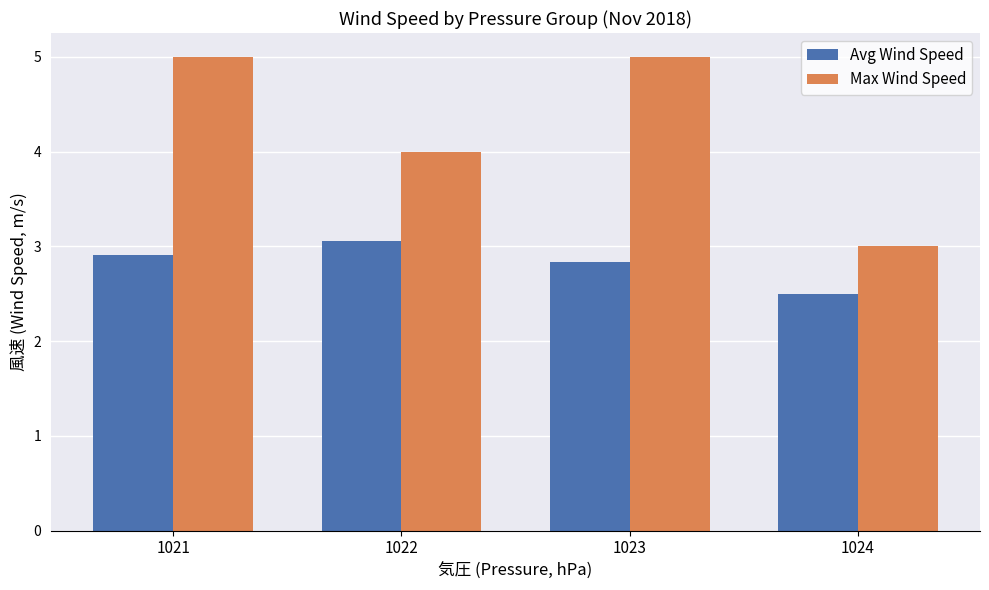

The Avg Wind Speed series shows 2.8 at 1023. True or false?

True